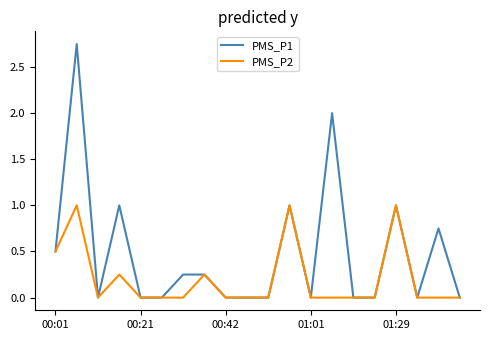

Which series has the largest total across all categories?

PMS_P1